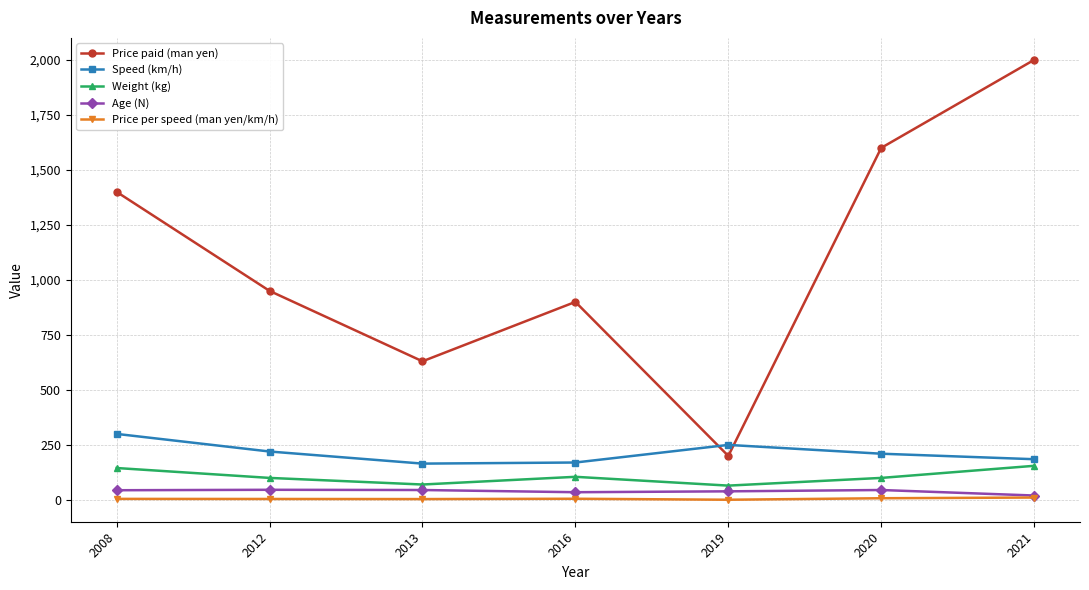

True or false: Price per speed (man yen/km/h) has a value of 7.6 at 2020.

True